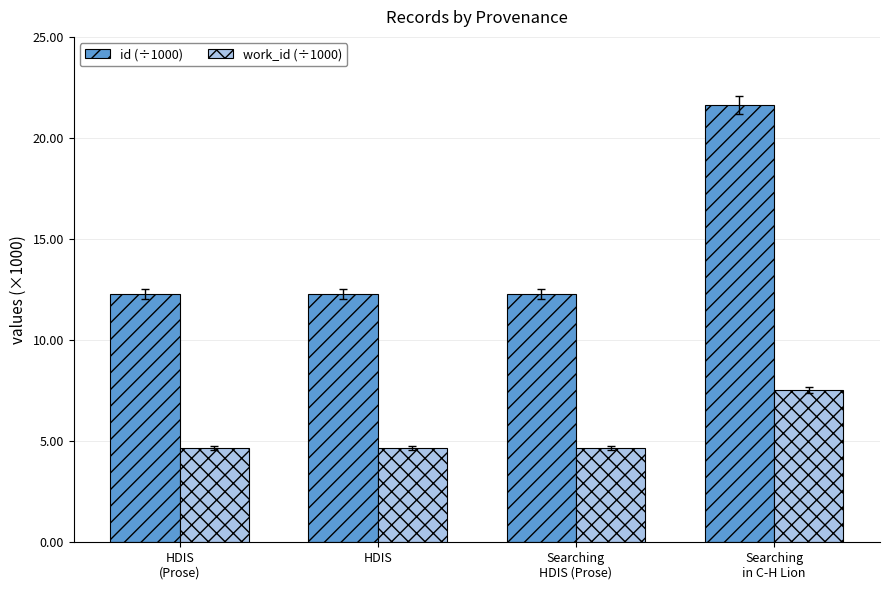

List the series in order of their peak value, lowest first.

work_id (÷1000), id (÷1000)